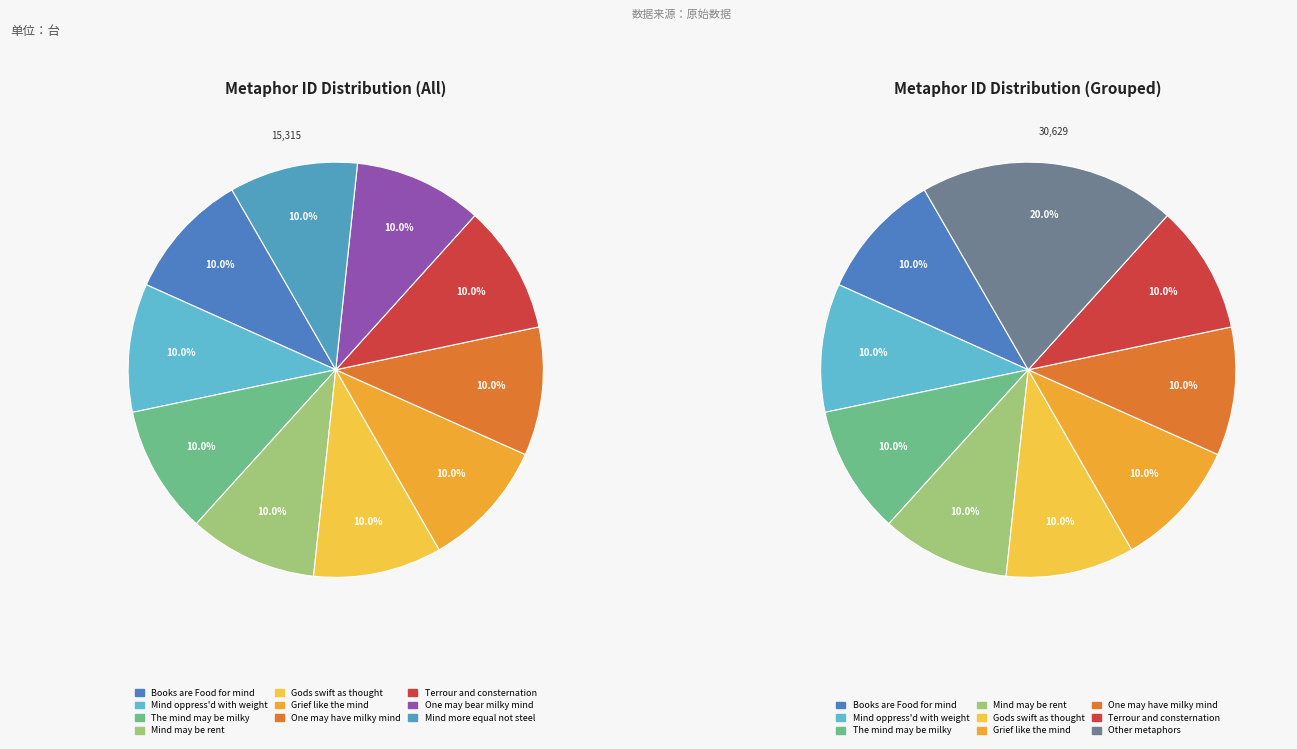

What is the change in value from One may bear milky mind to Mind more equal not steel?

+1